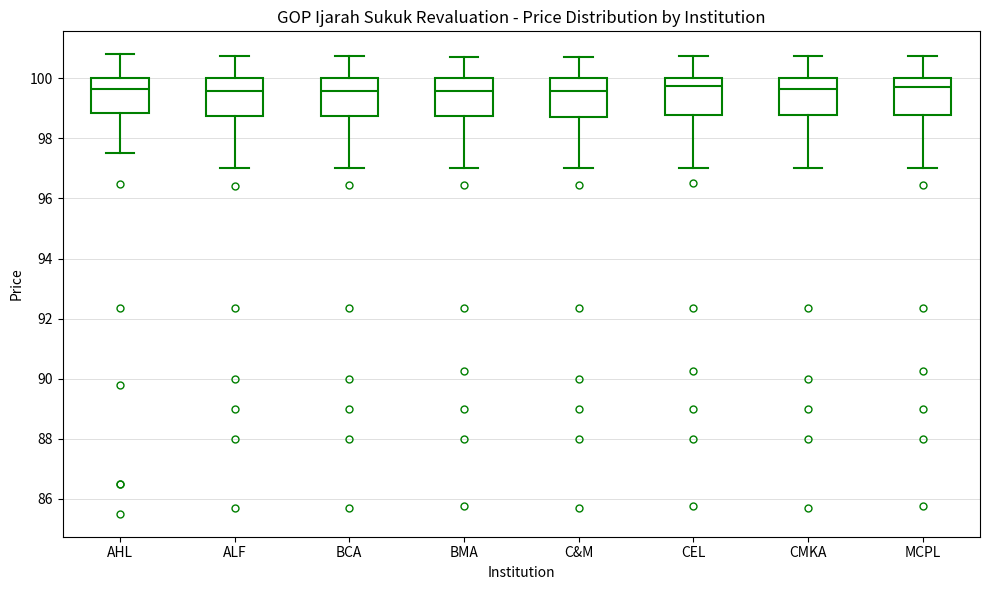

Where is the lower edge of the box for AHL on the y-axis? The values are not printed on the chart, so give them approximately, as read against the axis.

98.8